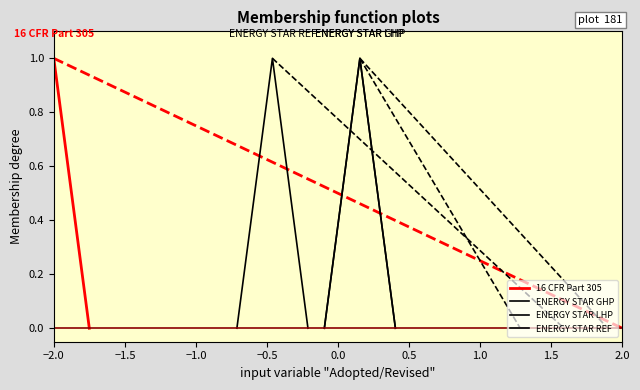

Is the value of ENERGY STAR REF at −1.0 greater than the value of ENERGY STAR LHP at −2.0?

No